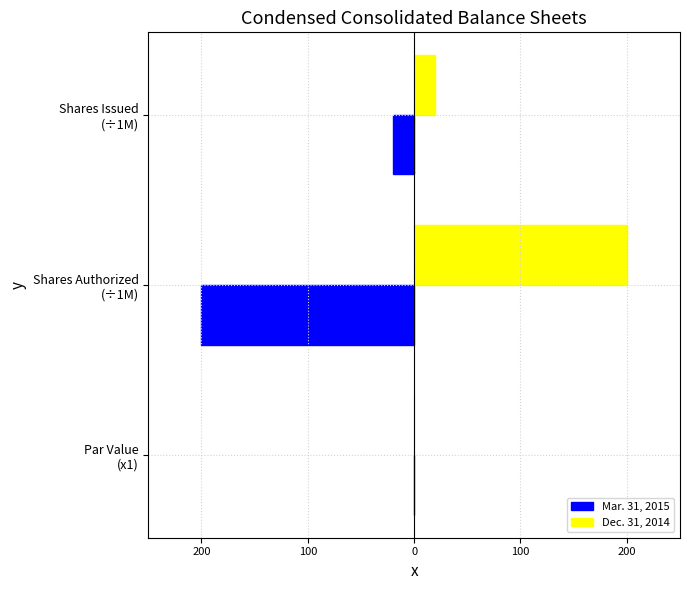

What are all the series names shown in the legend?

Mar. 31, 2015, Dec. 31, 2014